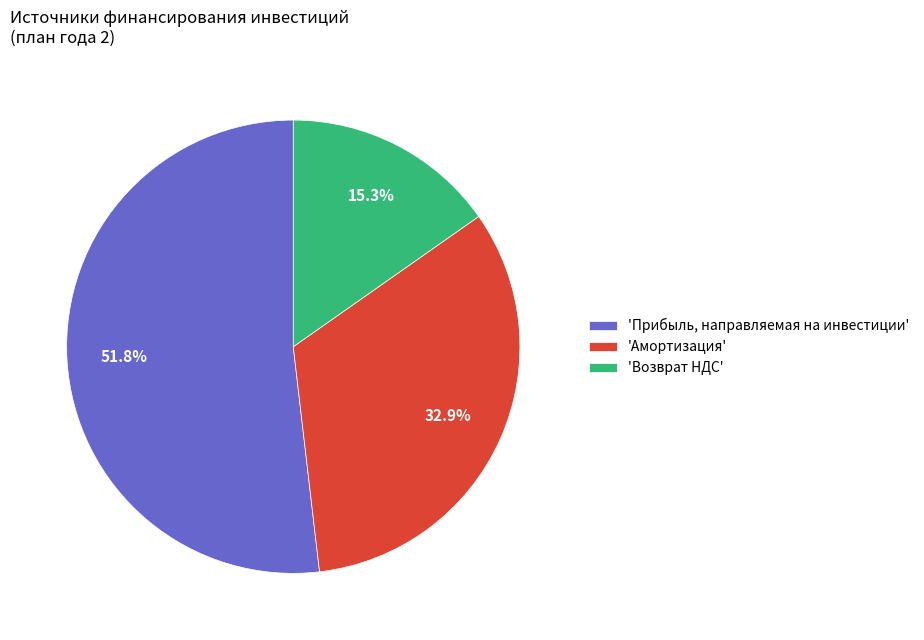

What is the ratio of the value at 'Возврат НДС' to the value at 'Амортизация'?

0.5